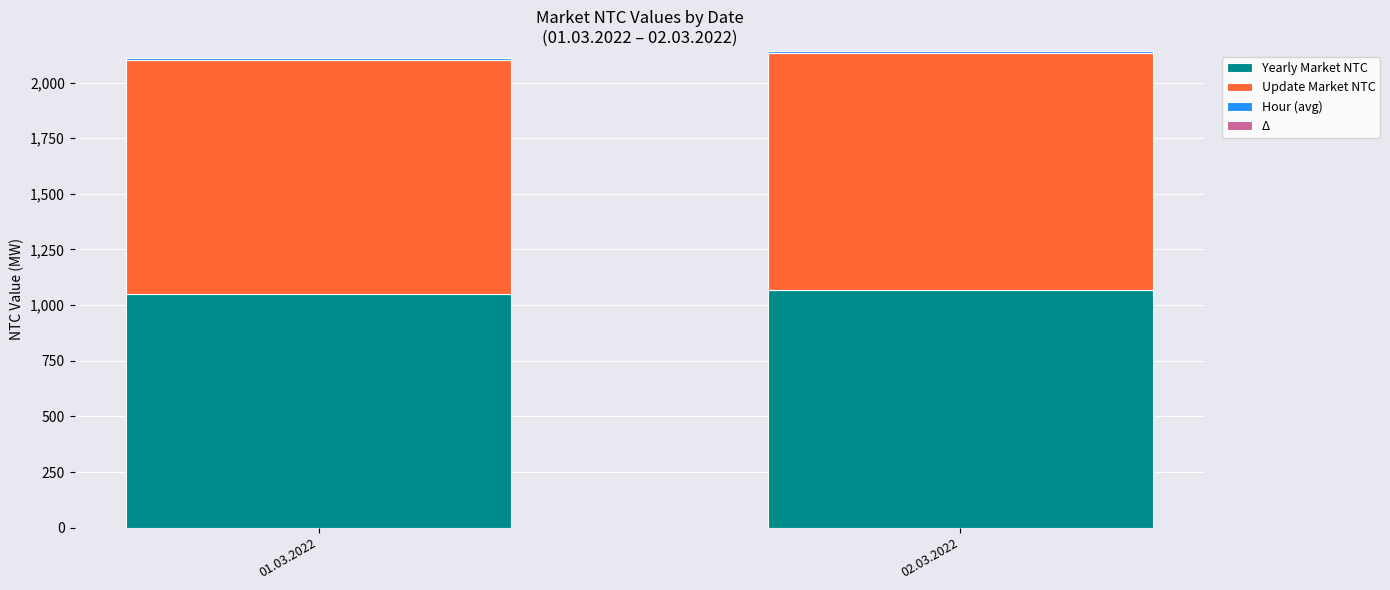

Are the bars grouped side by side (vs. stacked)?

No